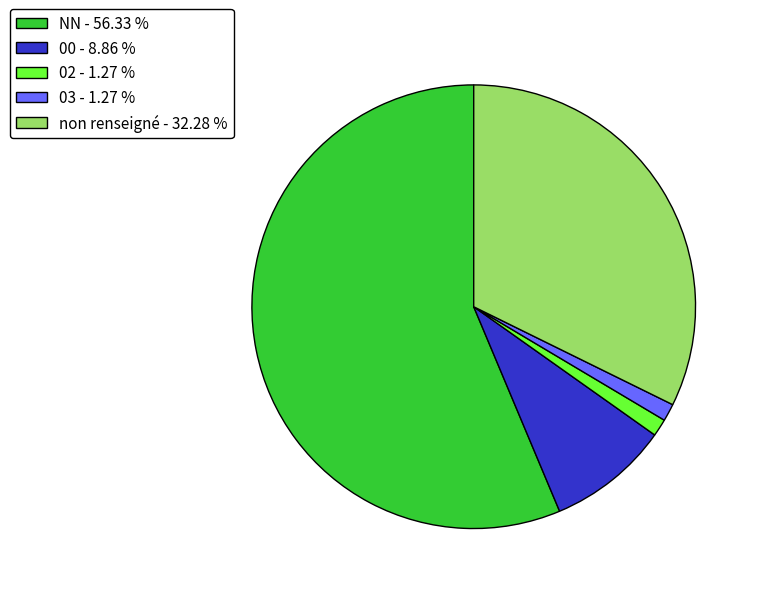

Is there a majority slice in this chart?

Yes